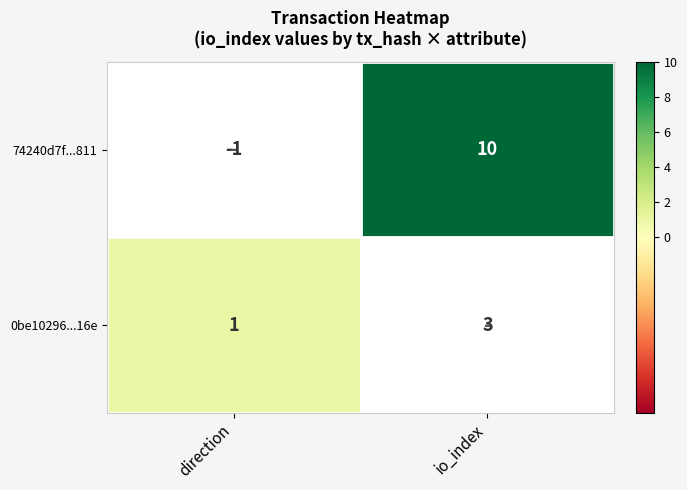

At which label does 74240d7f...811 reach its peak?

io_index